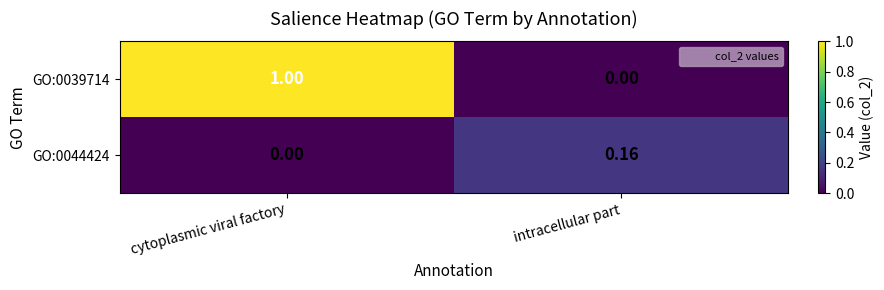

At which label is GO:0039714 closest to 0?

intracellular part